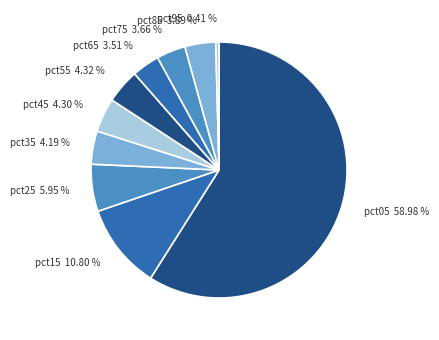

How many segments does this pie chart have?

10